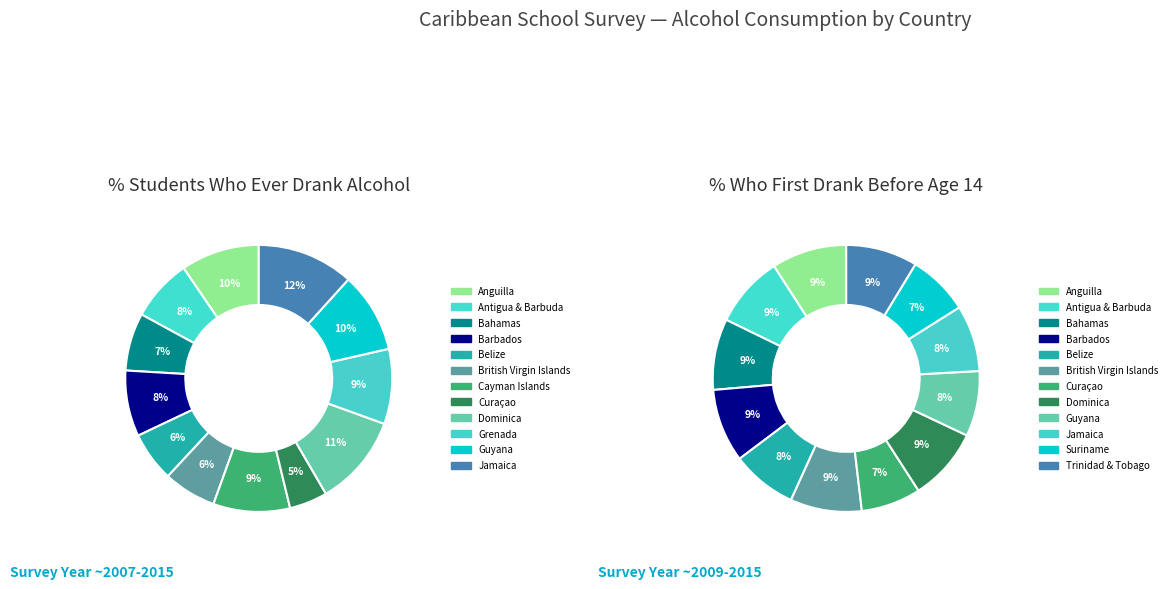

What is the smallest slice in the pie chart?

Curaçao